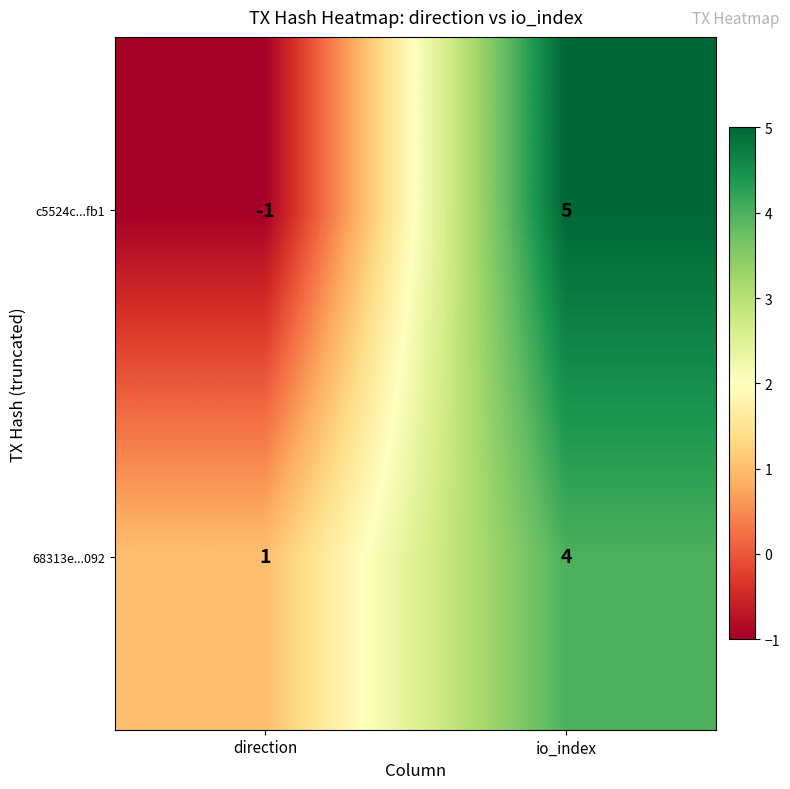

Which series has the largest total across all categories?

68313e...092